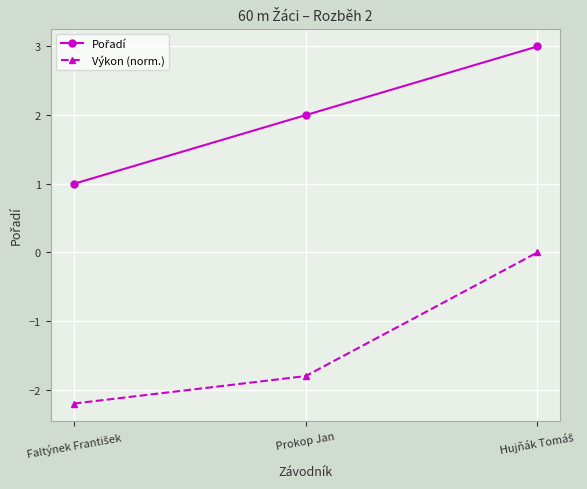

How many lines are shown in the chart?

2